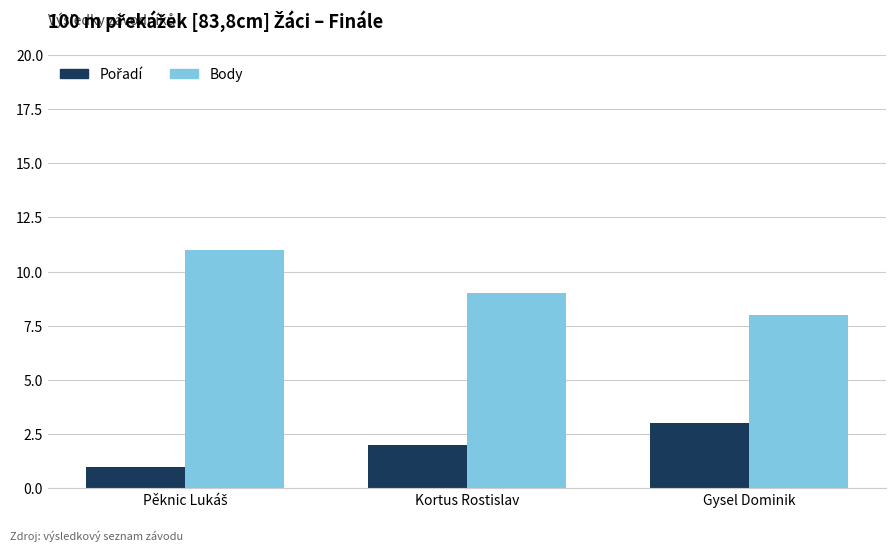

Is it true that Body equals 8 at Gysel Dominik?

True